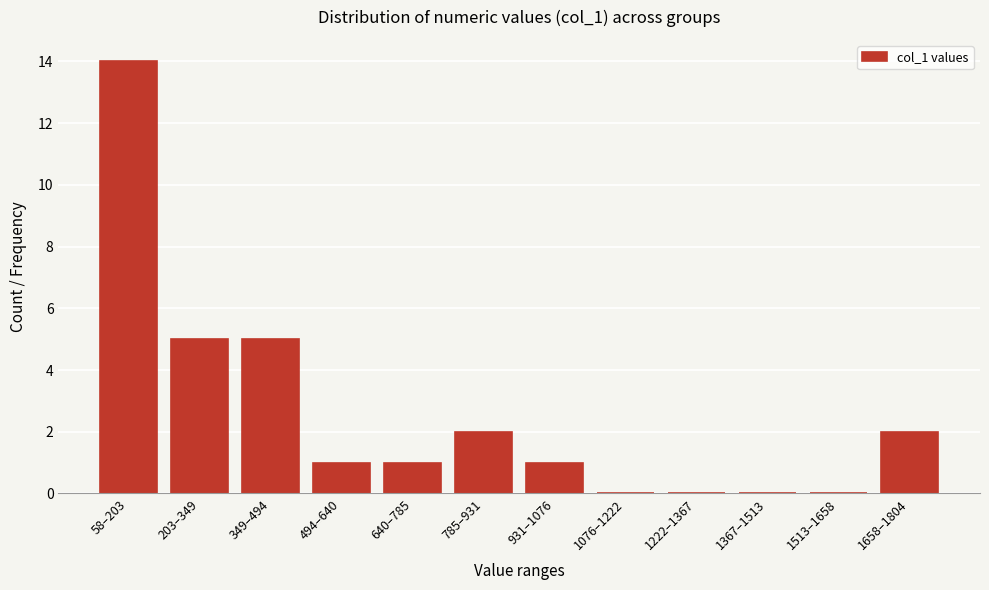

Reading left to right, transcribe all the data shown in this chart.

58–203=14	203–349=5	349–494=5	494–640=1	640–785=1	785–931=2	931–1076=1	1076–1222=0	1222–1367=0	1367–1513=0	1513–1658=0	1658–1804=2